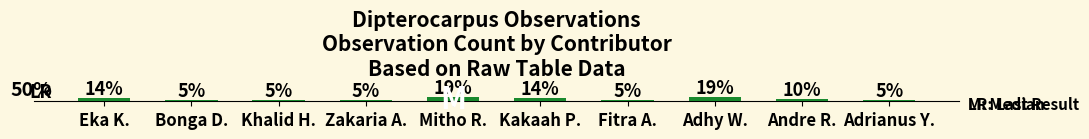

Are the bars horizontal?

No